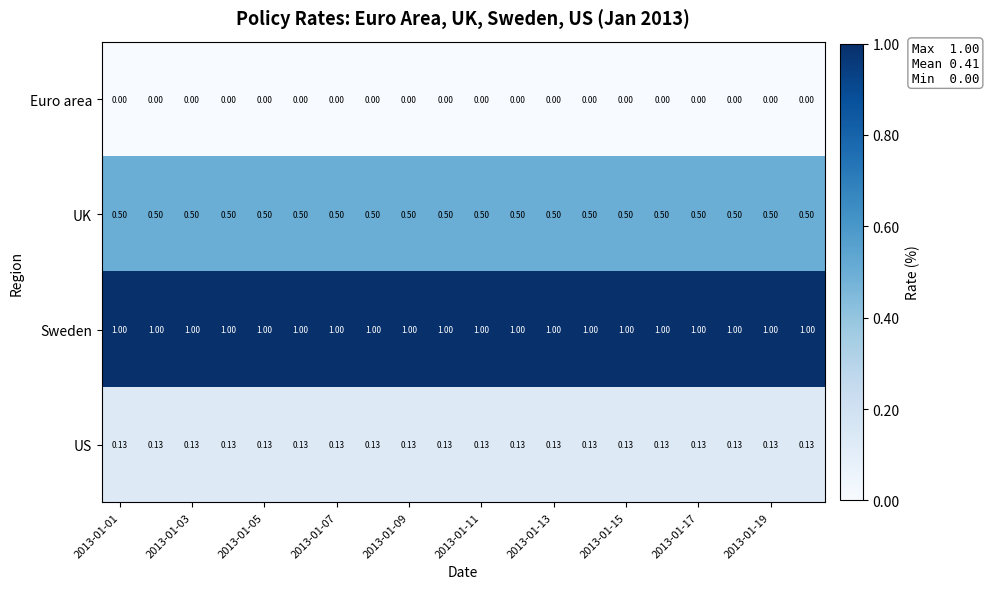

Which series has the largest total across all categories?

Sweden